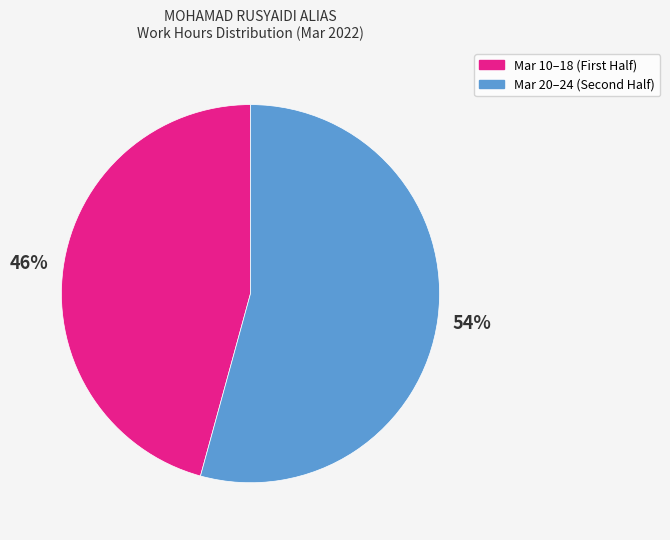

Is there a majority slice in this chart?

Yes